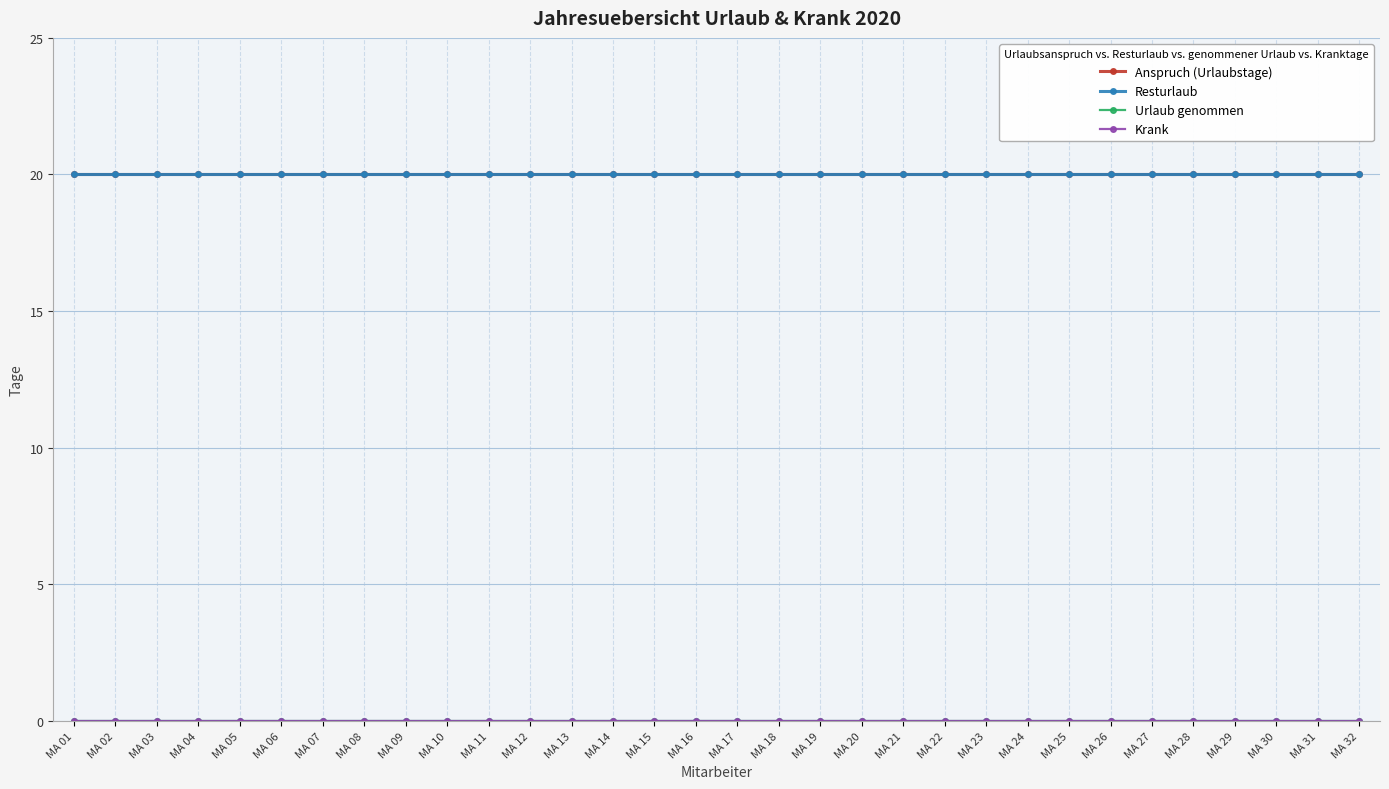

At which category is the sum across all series the highest?

MA 01